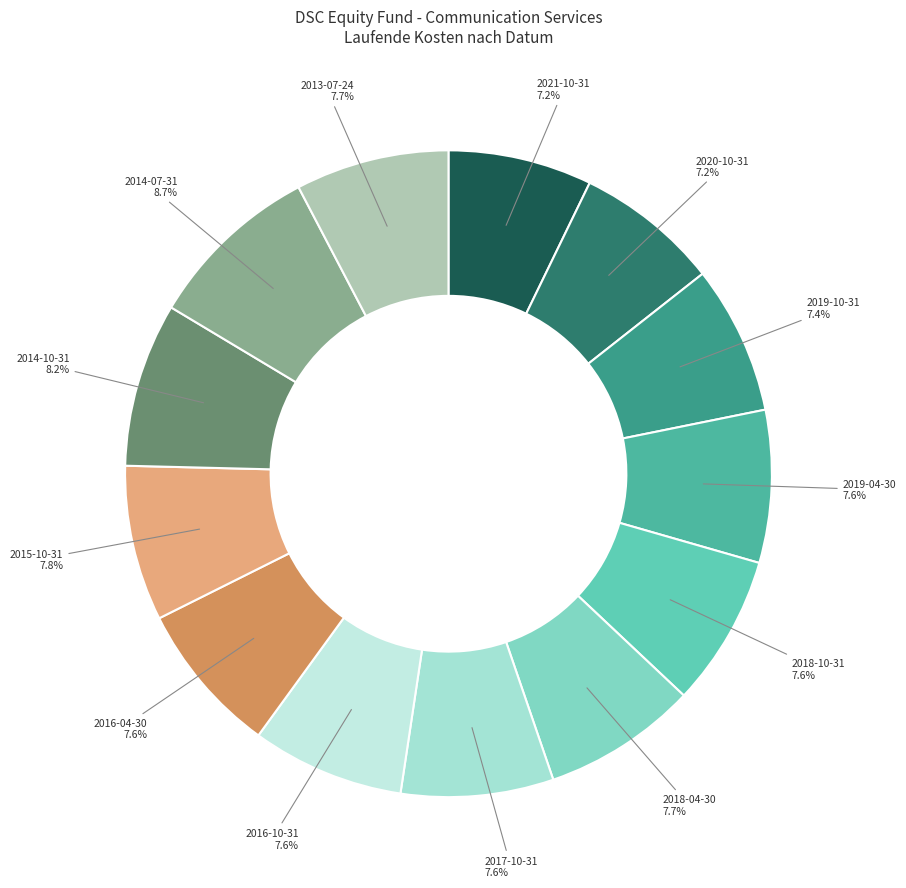

To the nearest percent, what is the difference between the largest and smallest slice percentages?

2%